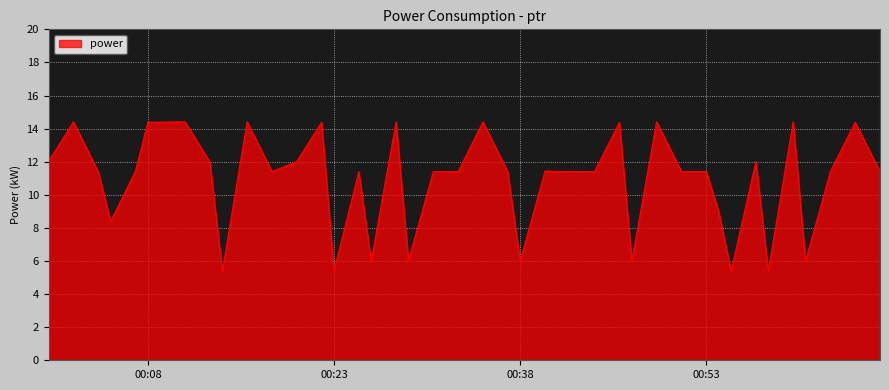

How many values are below 11?

11